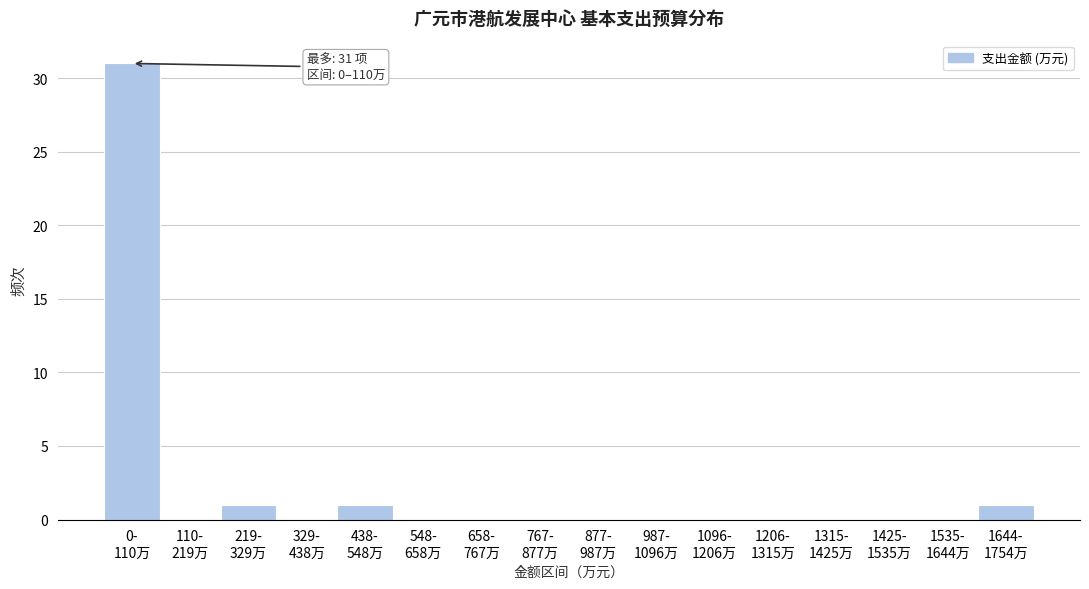

What is the sum of all values?

34